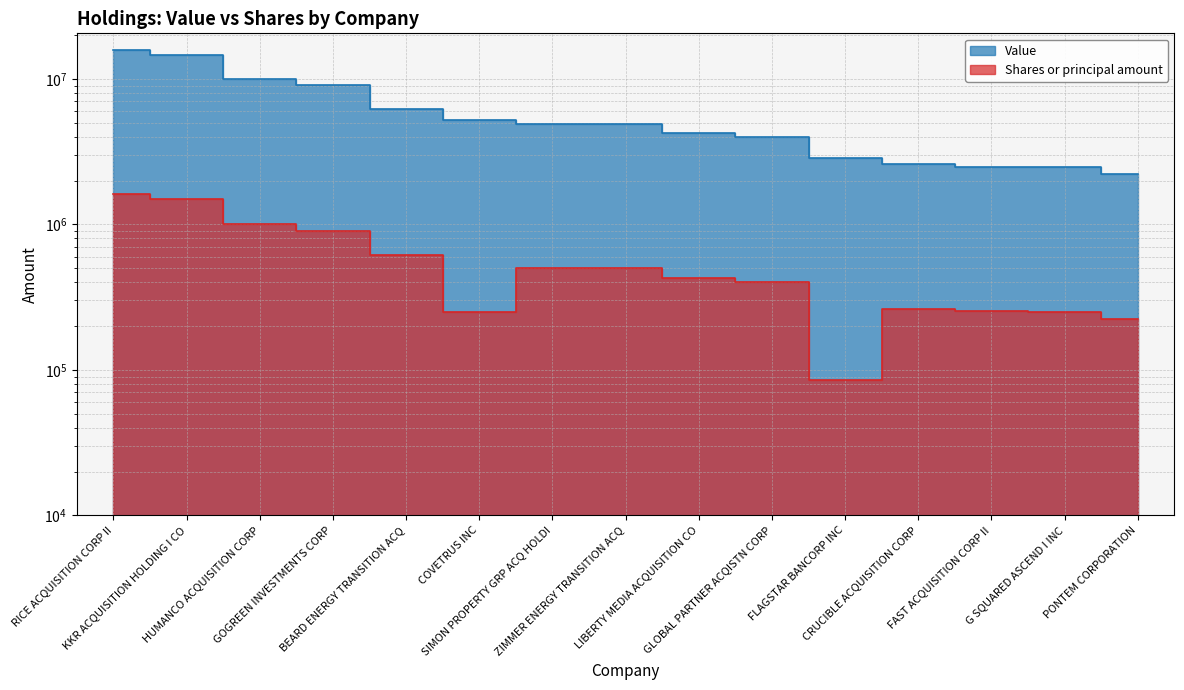

What is the average value of the Shares or principal amount series?

584573